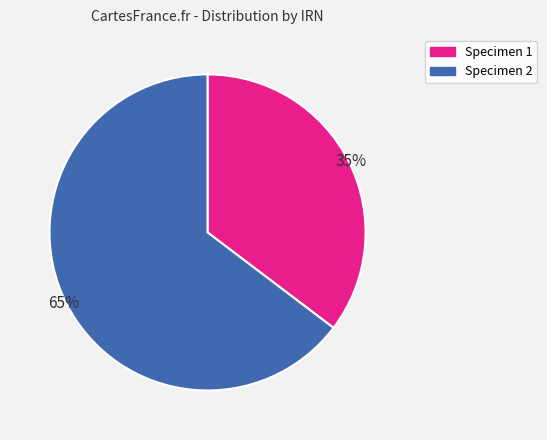

Rank the categories by value from highest to lowest.

Specimen 2, Specimen 1